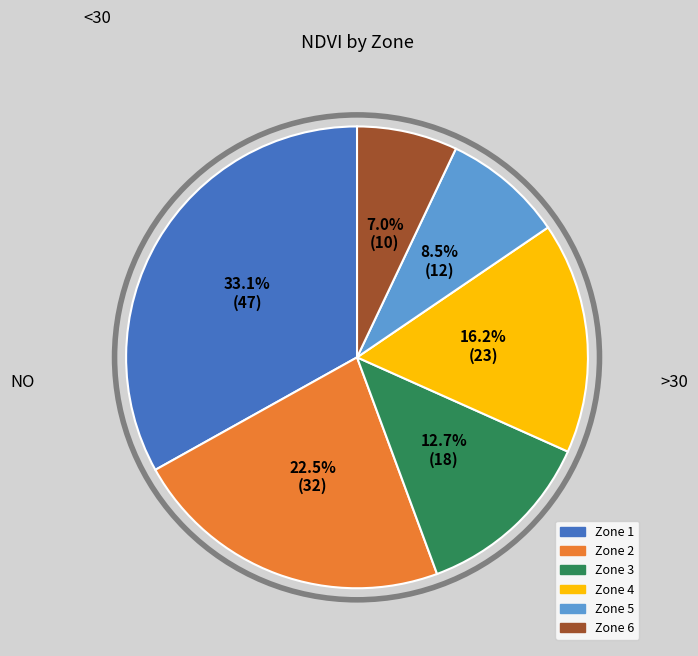

What is the smallest slice in the pie chart?

Zone 6